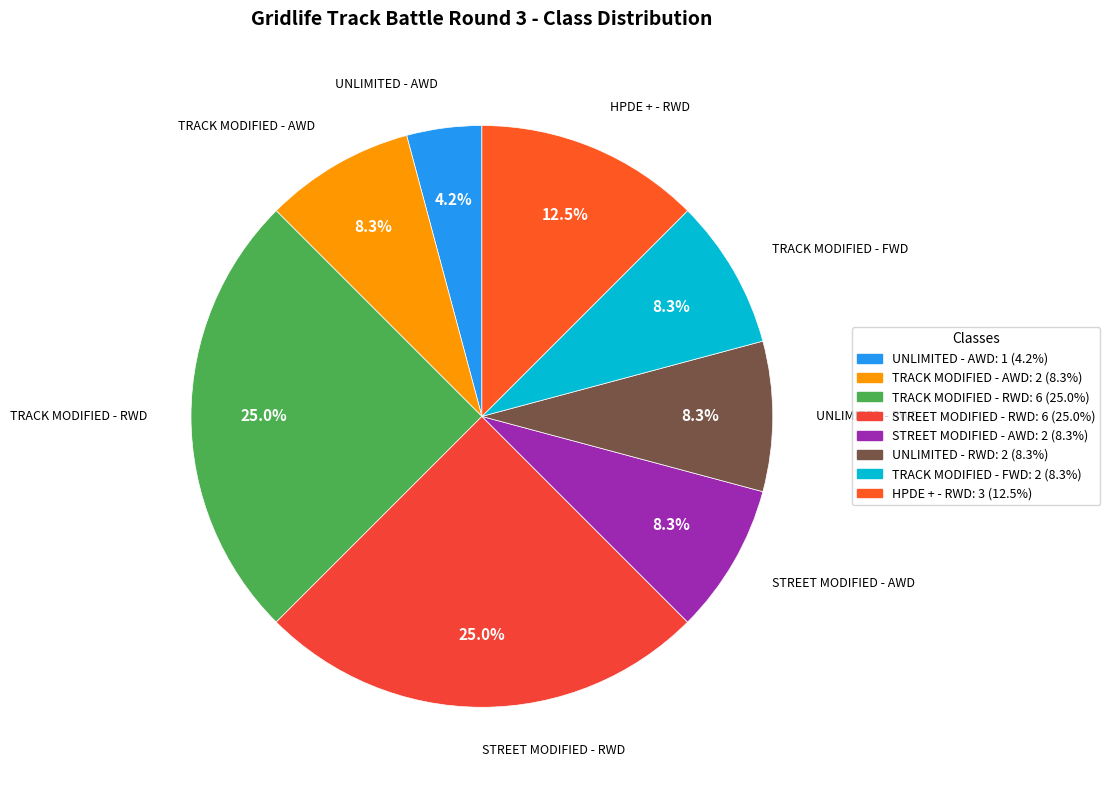

Which slice is the smallest?

UNLIMITED - AWD